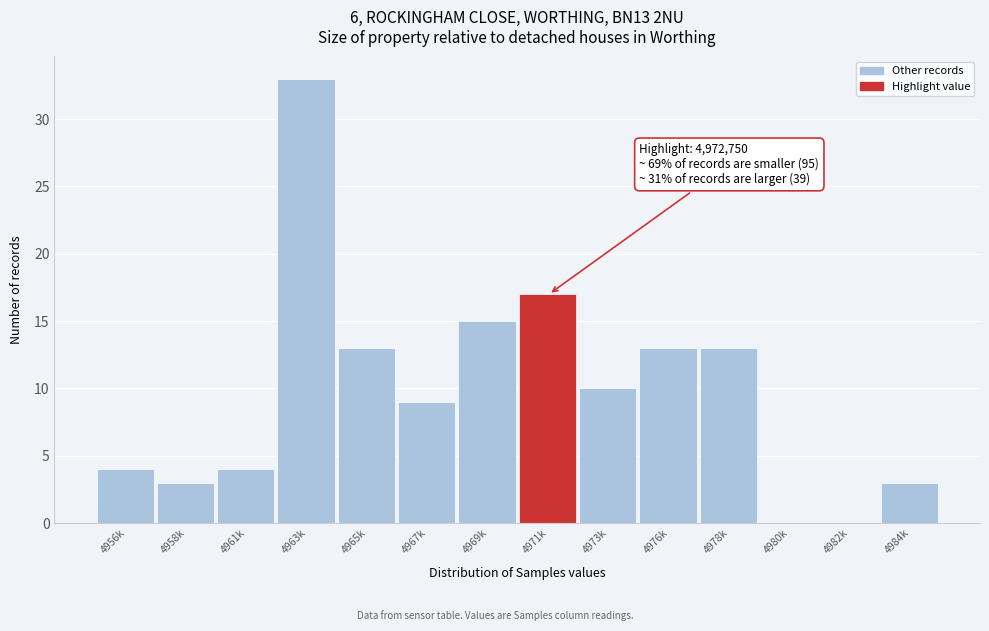

Reading left to right, extract all data points from this chart.

4956k=4	4958k=3	4961k=4	4963k=33	4965k=13	4967k=9	4969k=15	4971k=17	4973k=10	4976k=13	4978k=13	4980k=0	4982k=0	4984k=3